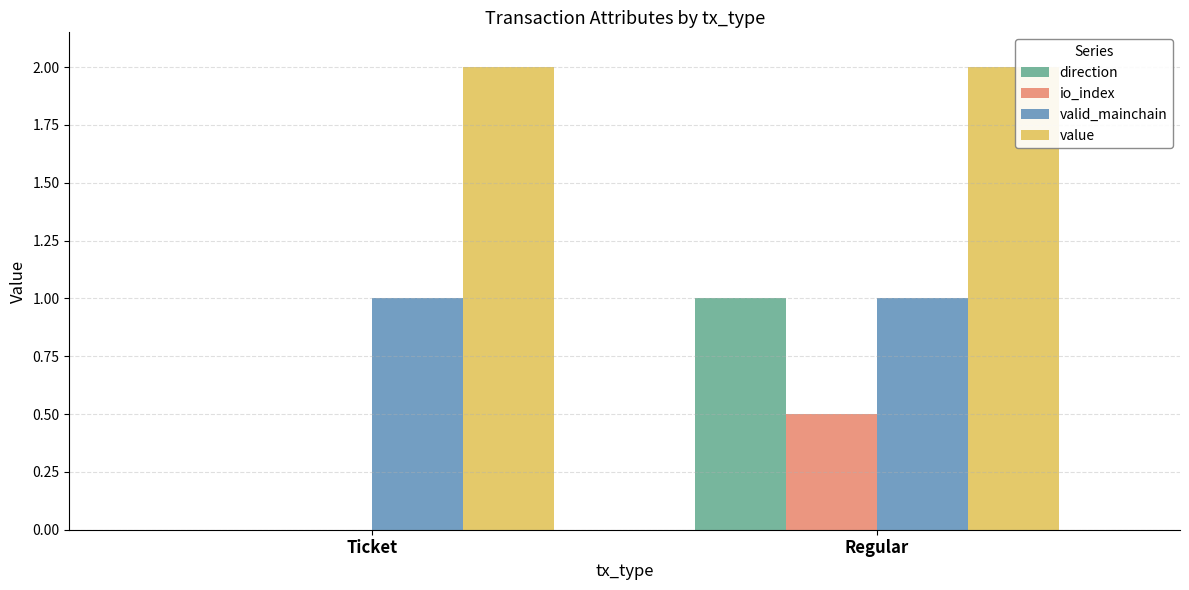

Is it true that valid_mainchain equals 1.6 at Regular?

False